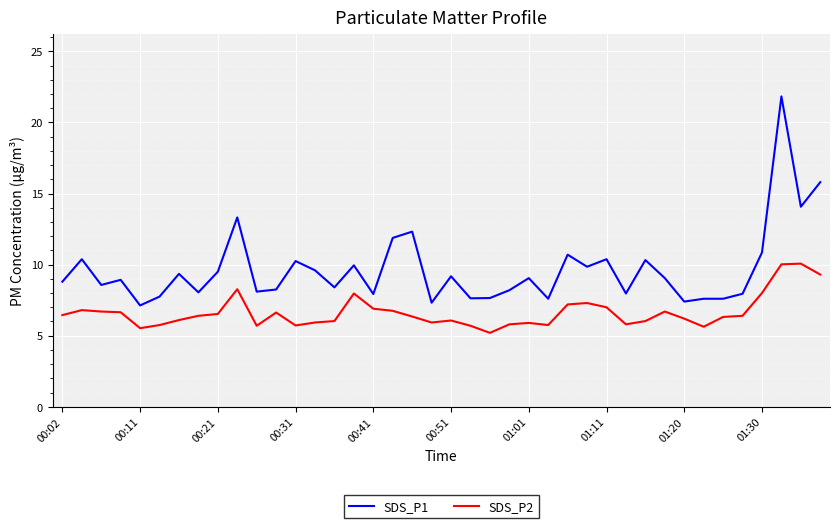

True or false: SDS_P2 and SDS_P1 intersect in this chart.

False